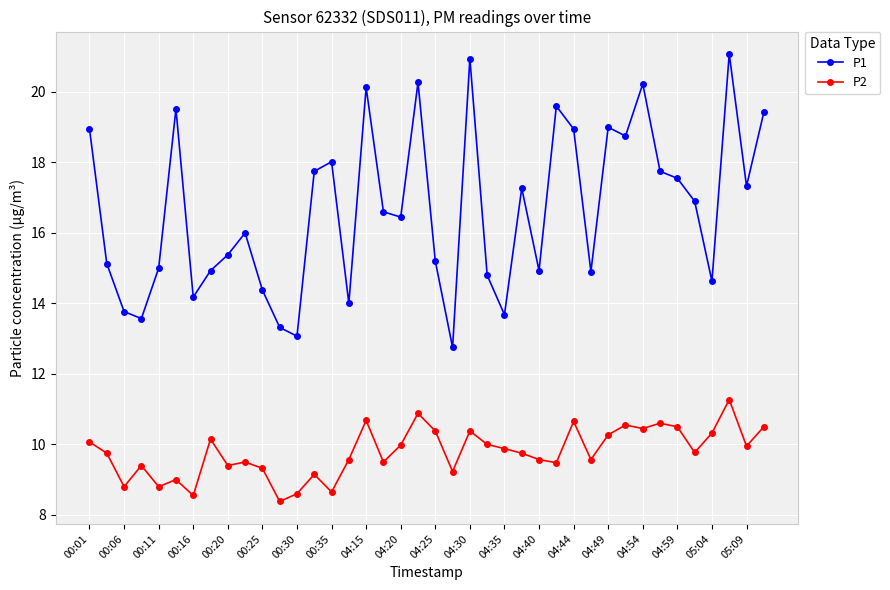

True or false: P1 and P2 cross at least once.

False